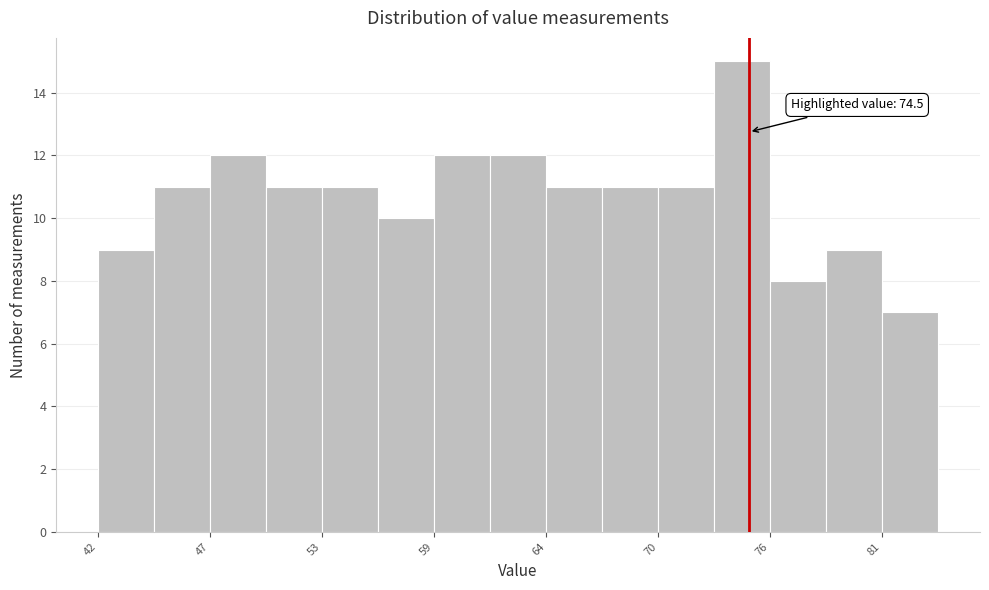

Around what value on the x-axis is the tallest bar? Give the approximate position of its centre, as read against the axis.

74